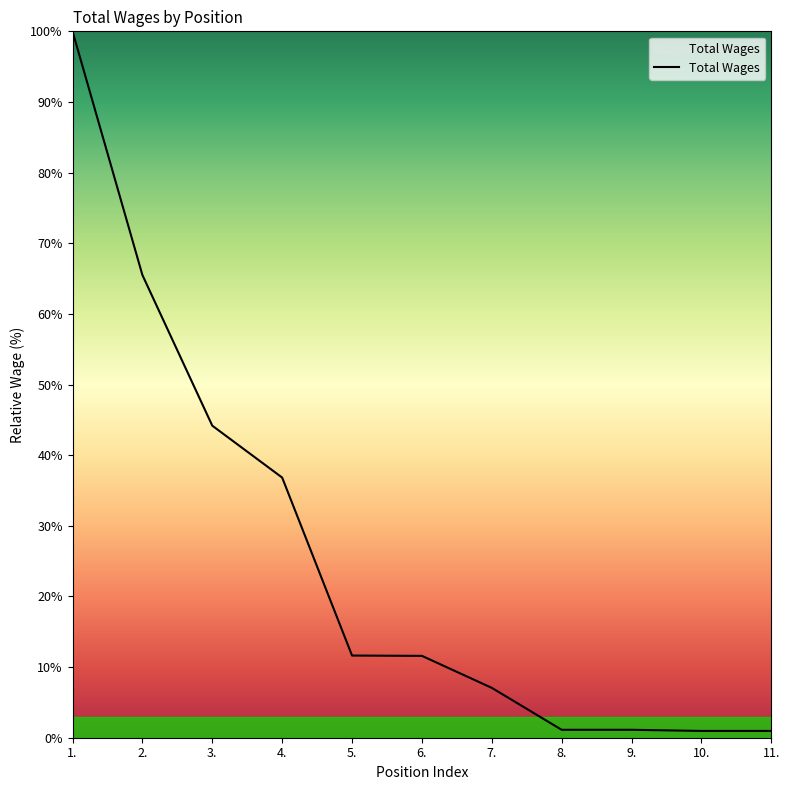

What position from the right is 5.?

7